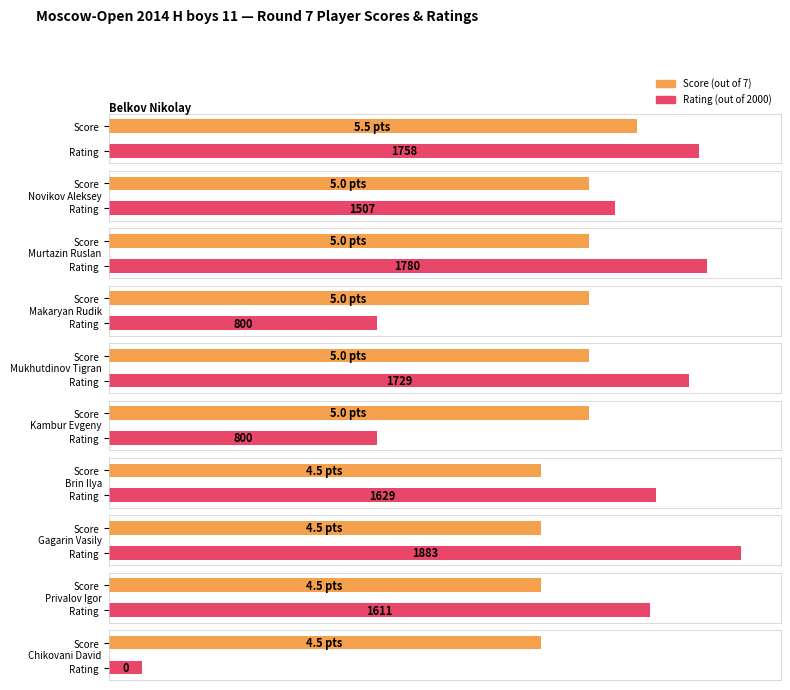

Does the chart contain stacked bars?

No